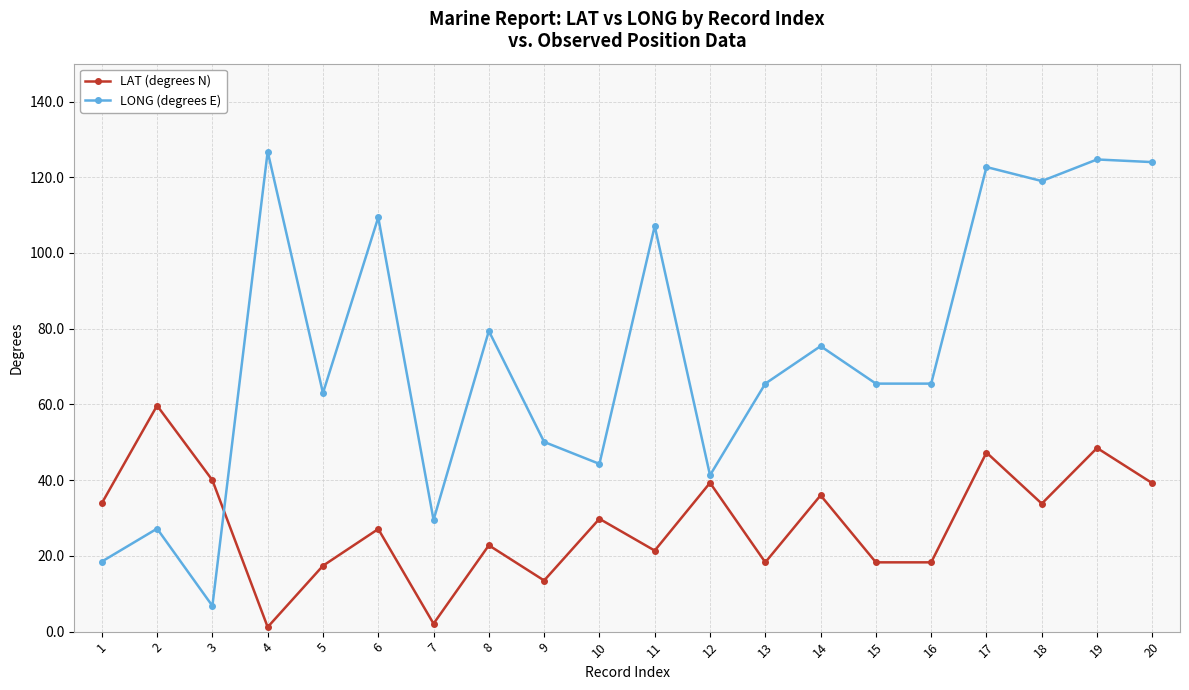

What is the approximate value of LONG (degrees E) at 7?

29.5